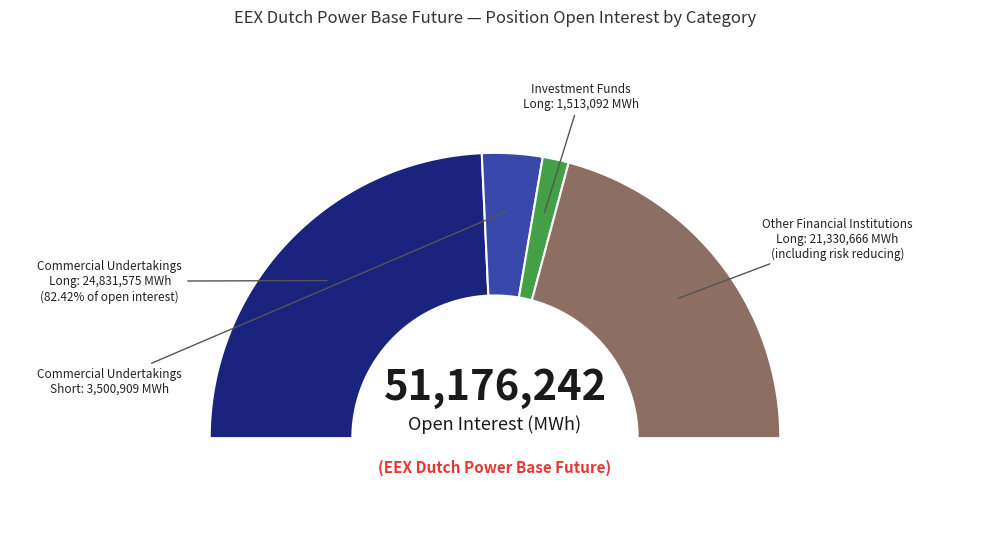

To the nearest percent, what is the average slice percentage?

25%